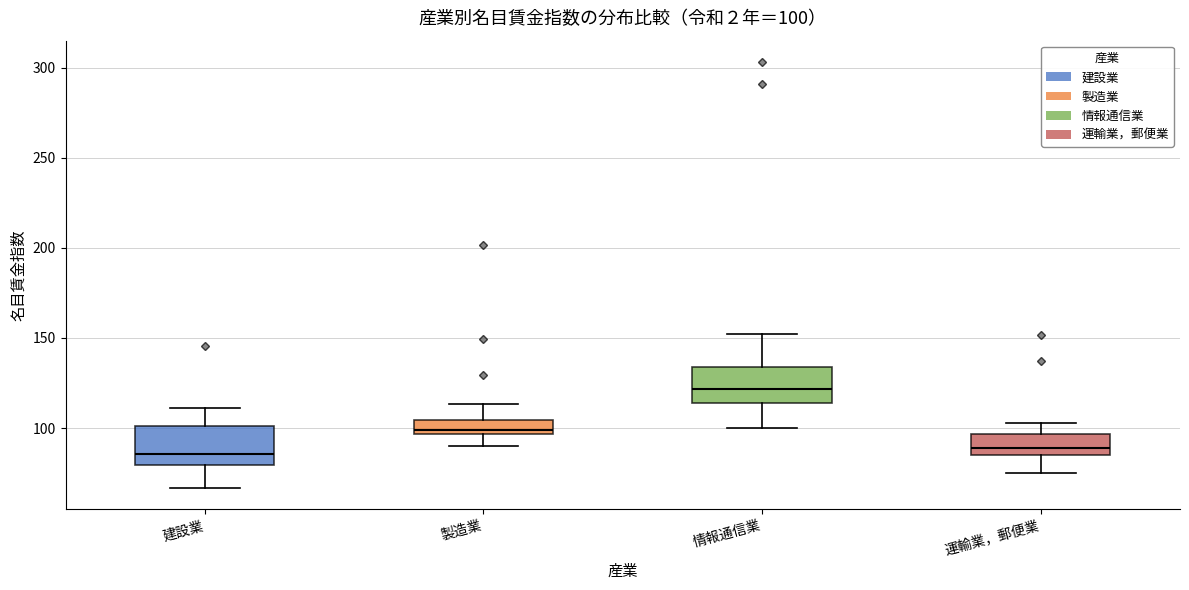

Which box has the highest median line?

情報通信業